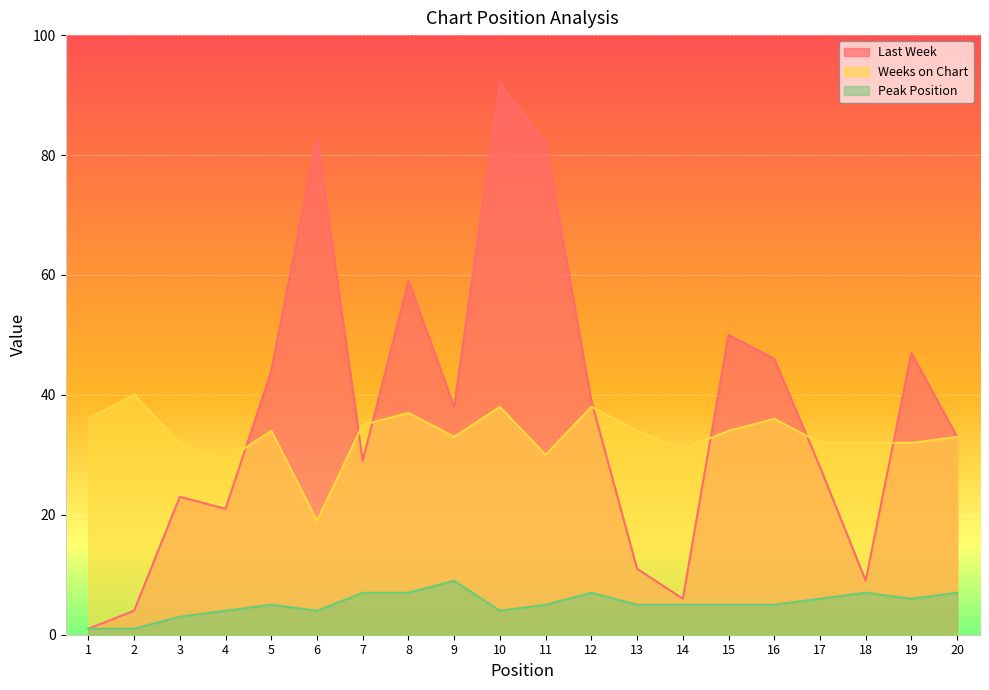

What is the total value across all series at 12?

84